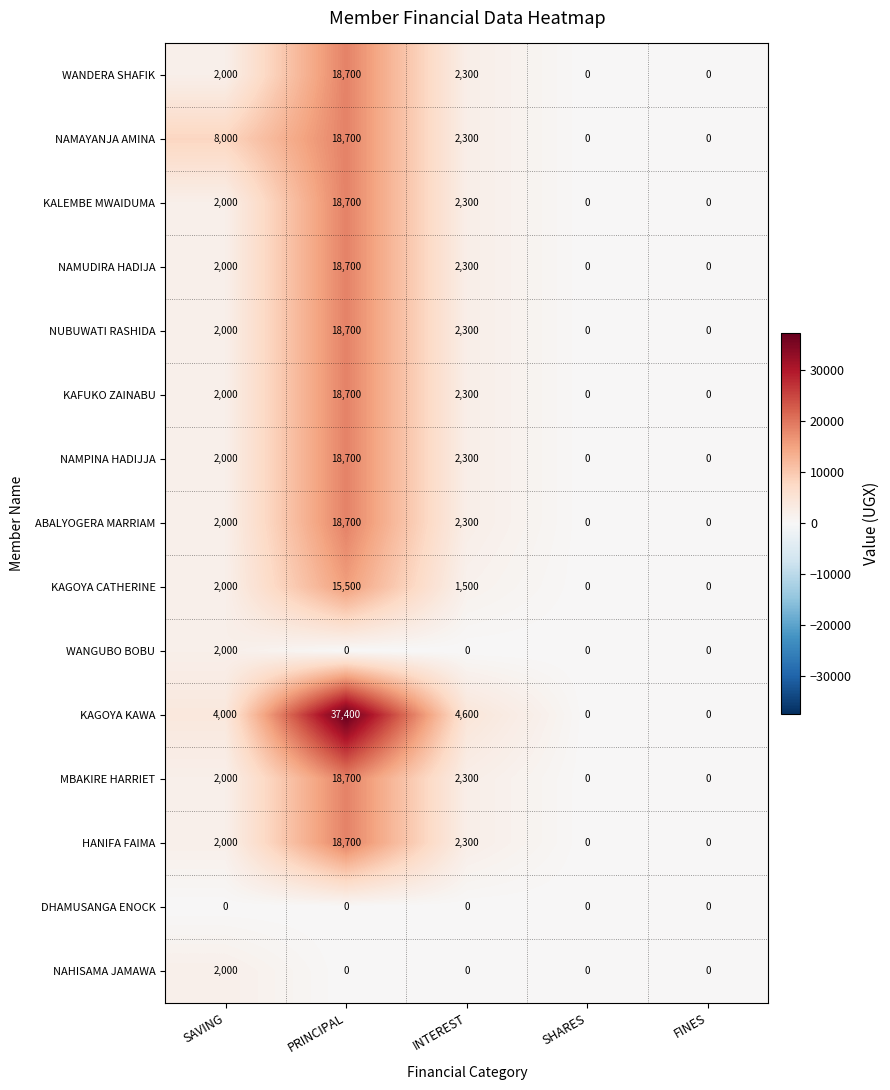

What is the difference between the NAHISAMA JAMAWA values at FINES and SAVING?

2000